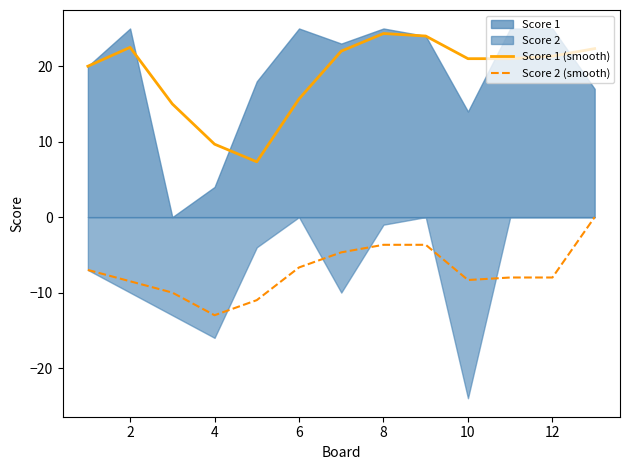

How many values in the Score 2 (smooth) series exceed -8?

6